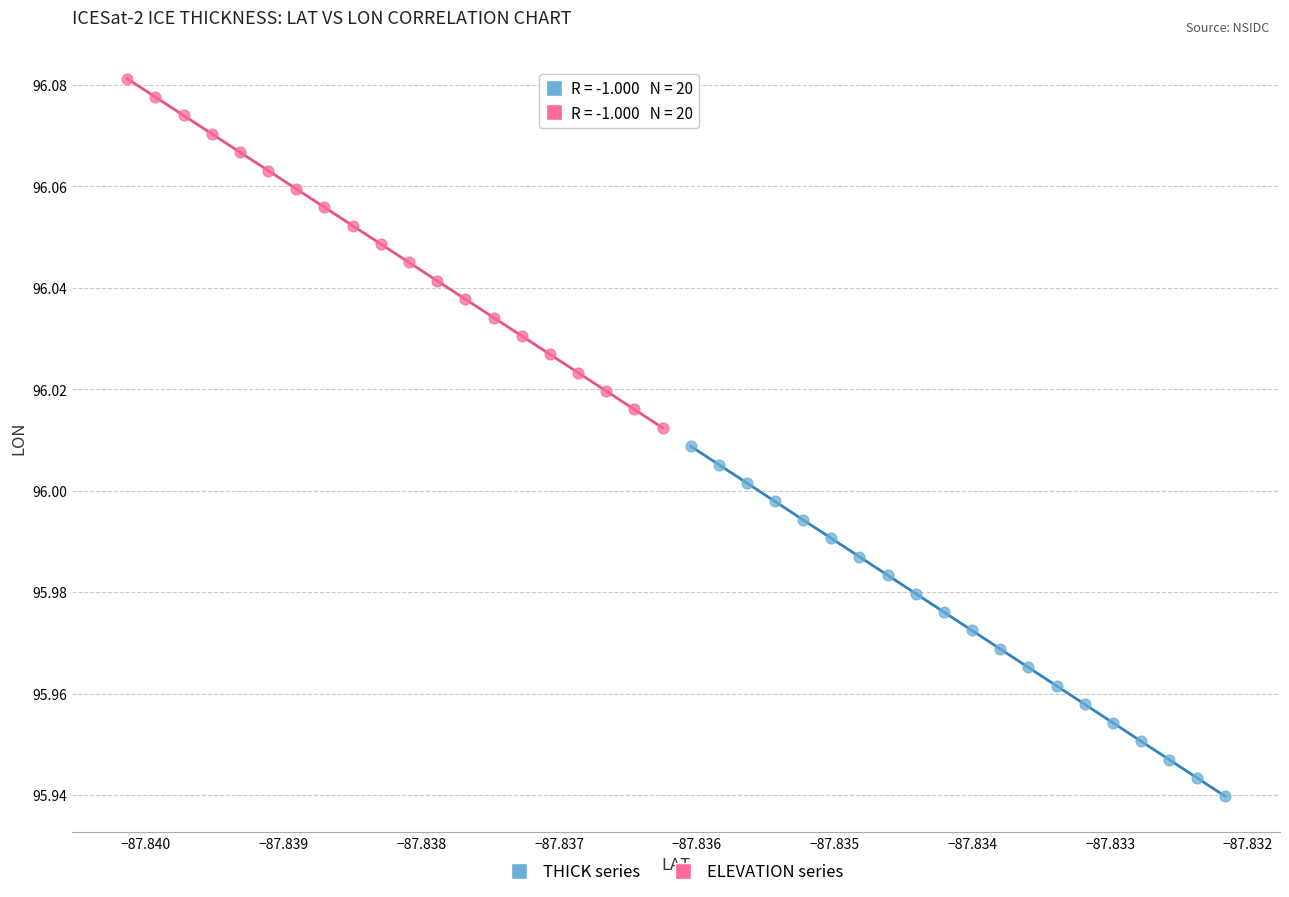

Which series contains the highest Y value?

ELEVATION series